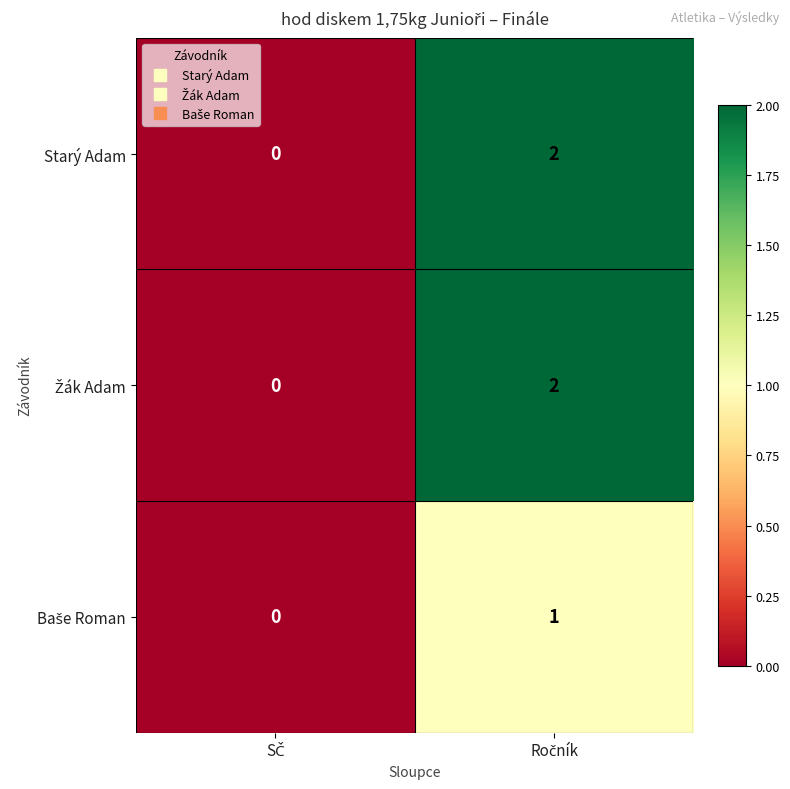

Count the number of categories in the chart.

2